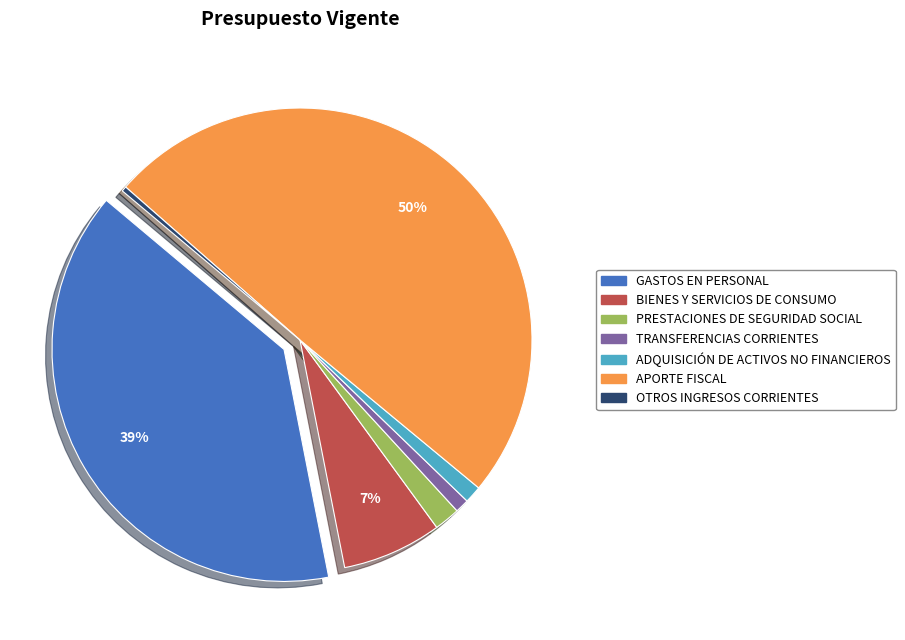

True or false: ADQUISICIÓN DE ACTIVOS NO FINANCIEROS accounts for 1% of the total.

True